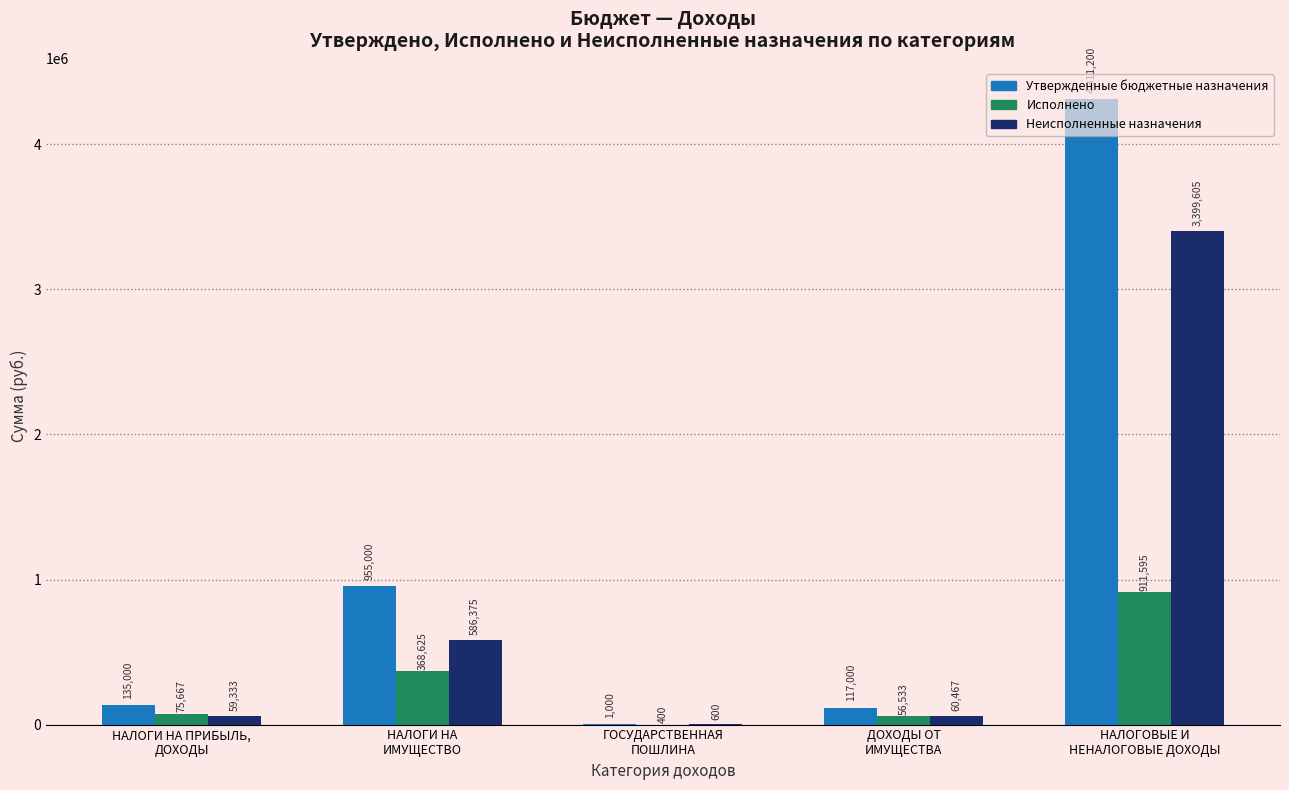

What is the approximate value of Исполнено at НАЛОГОВЫЕ И
НЕНАЛОГОВЫЕ ДОХОДЫ?

911595.1